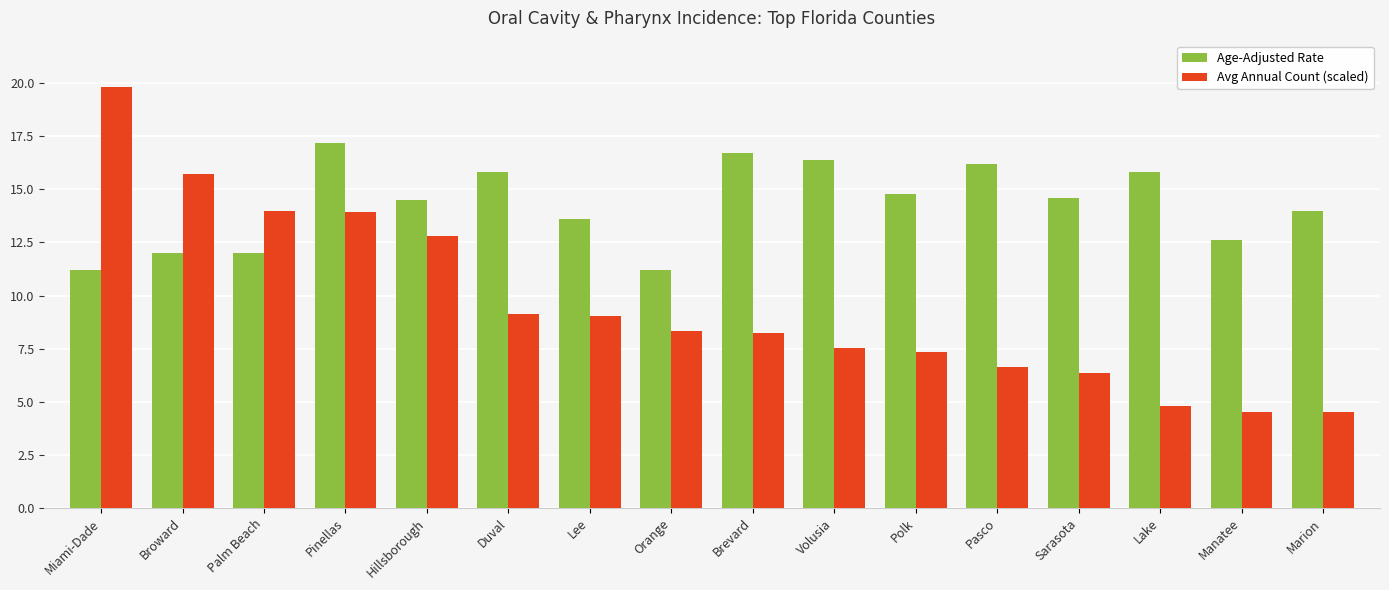

What is the sum of the Avg Annual Count (scaled) values at Duval and Manatee?

13.6